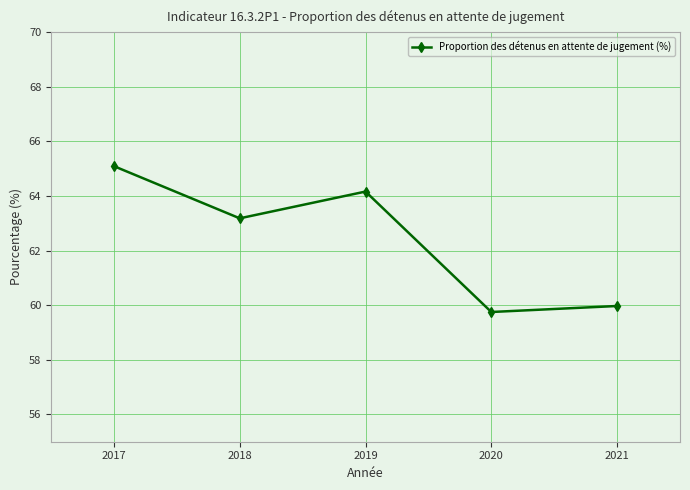

Rank the categories by value from highest to lowest.

2017, 2019, 2018, 2021, 2020